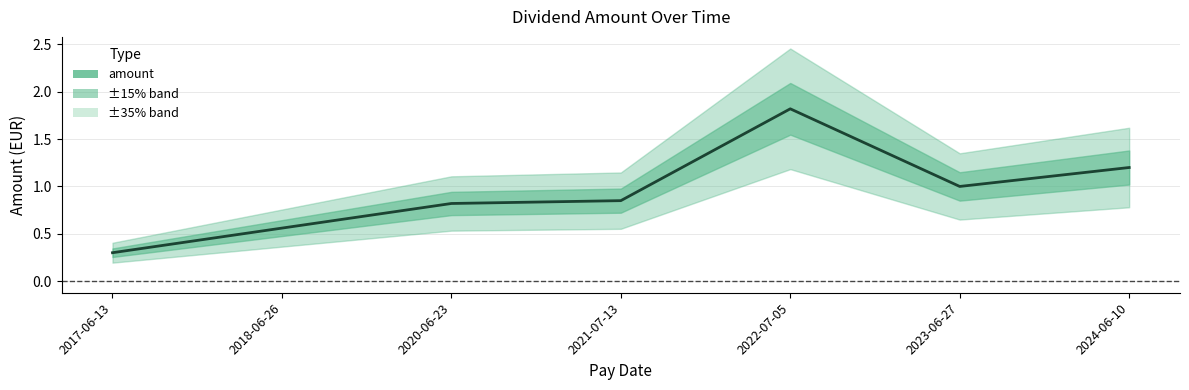

What is the sum of the values at 2018-06-26 and 2020-06-23?

1.4